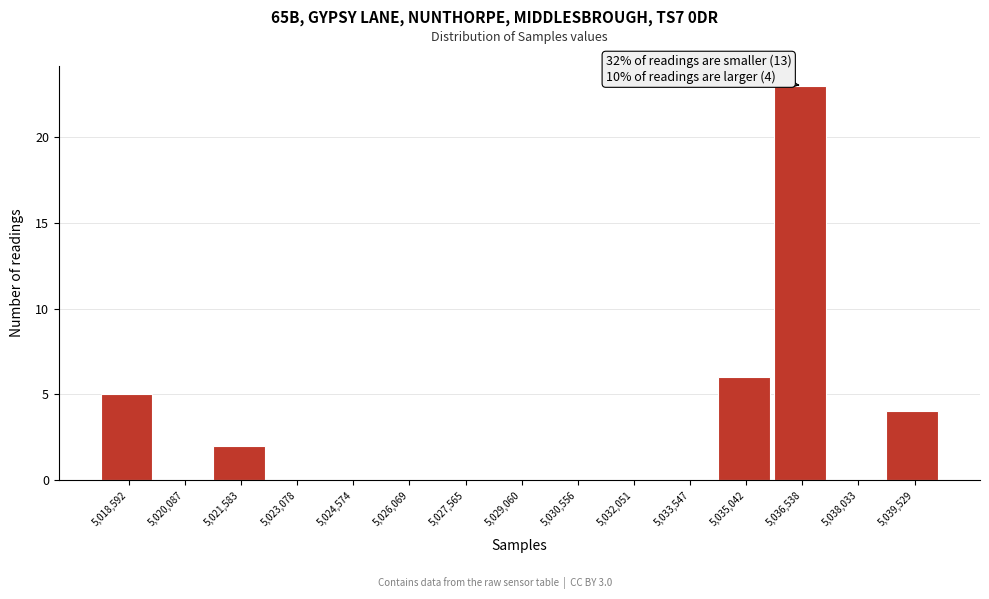

Reading left to right, what are all the values shown in this chart?

5,018,592=5	5,020,087=0	5,021,583=2	5,023,078=0	5,024,574=0	5,026,069=0	5,027,565=0	5,029,060=0	5,030,556=0	5,032,051=0	5,033,547=0	5,035,042=6	5,036,538=23	5,038,033=0	5,039,529=4